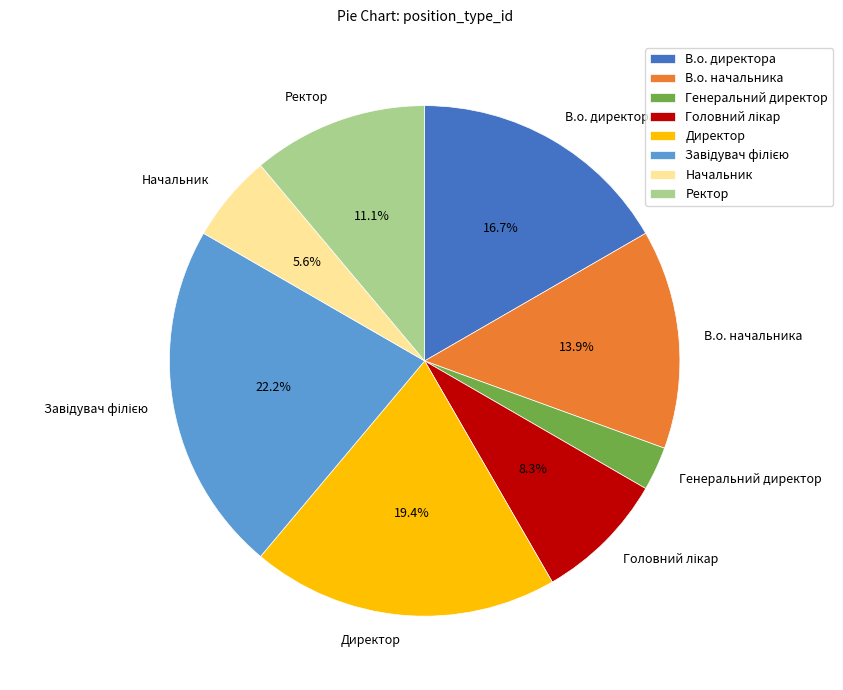

What portion of the pie excludes Начальник?

94.4%